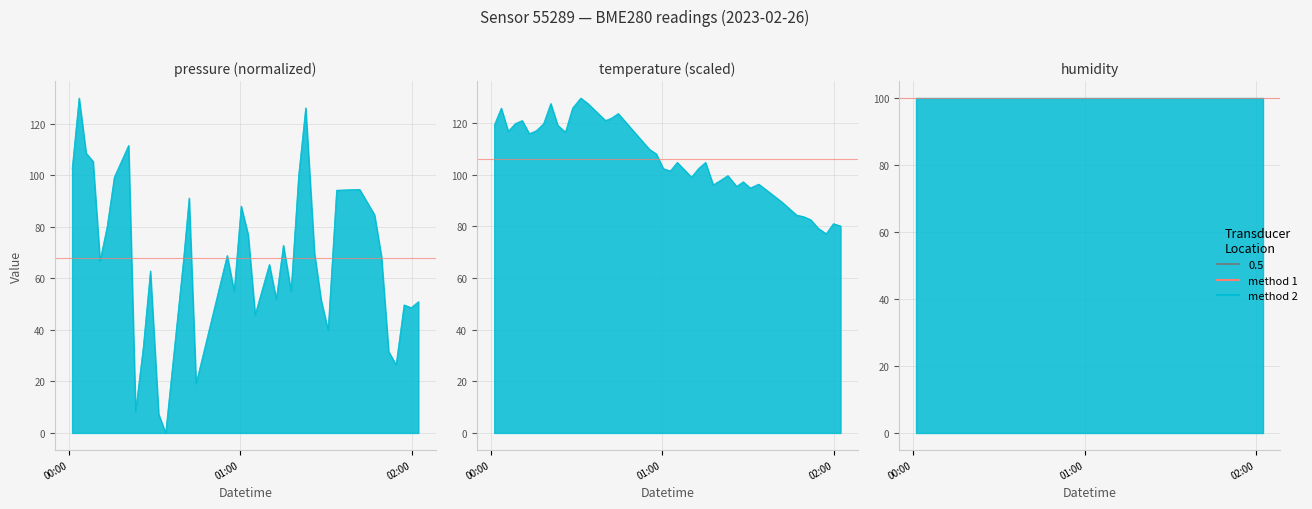

What is the value of the temperature point at the 19th from the left?

108.0